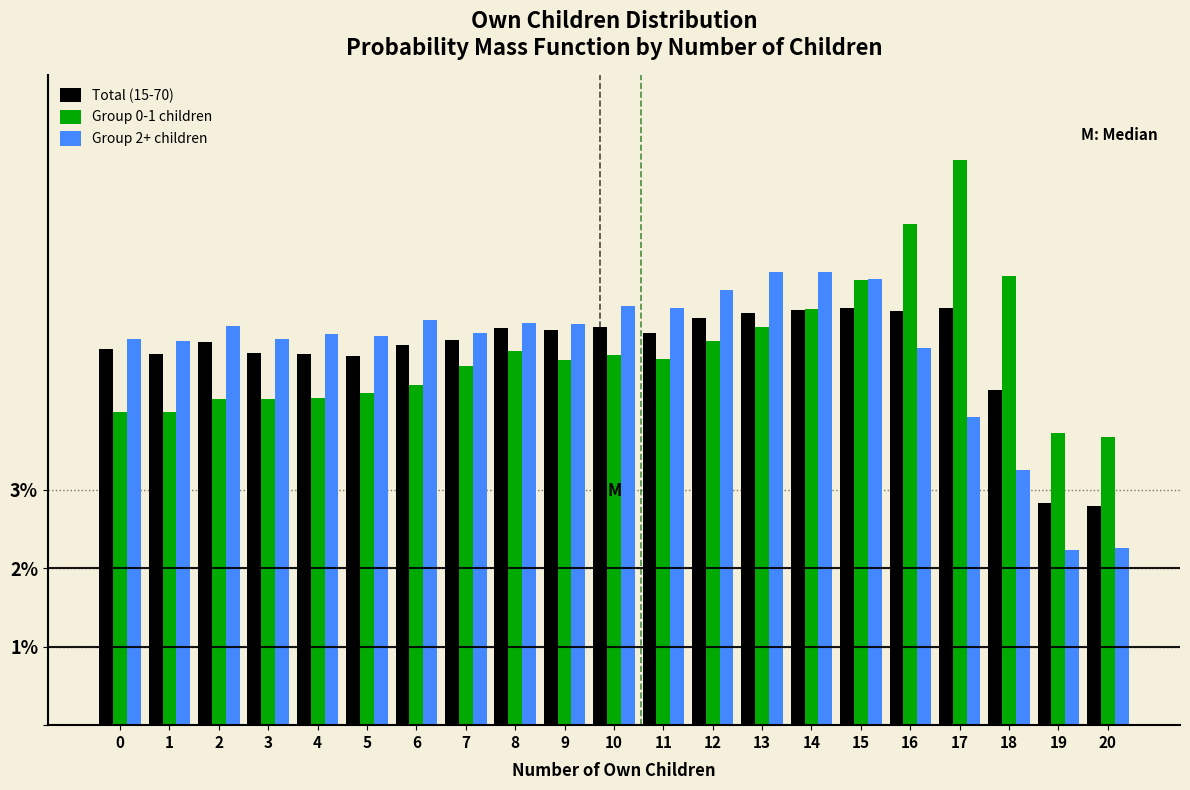

Rank the series at 17 from lowest to highest value.

Group 2+ children, Total (15-70), Group 0-1 children